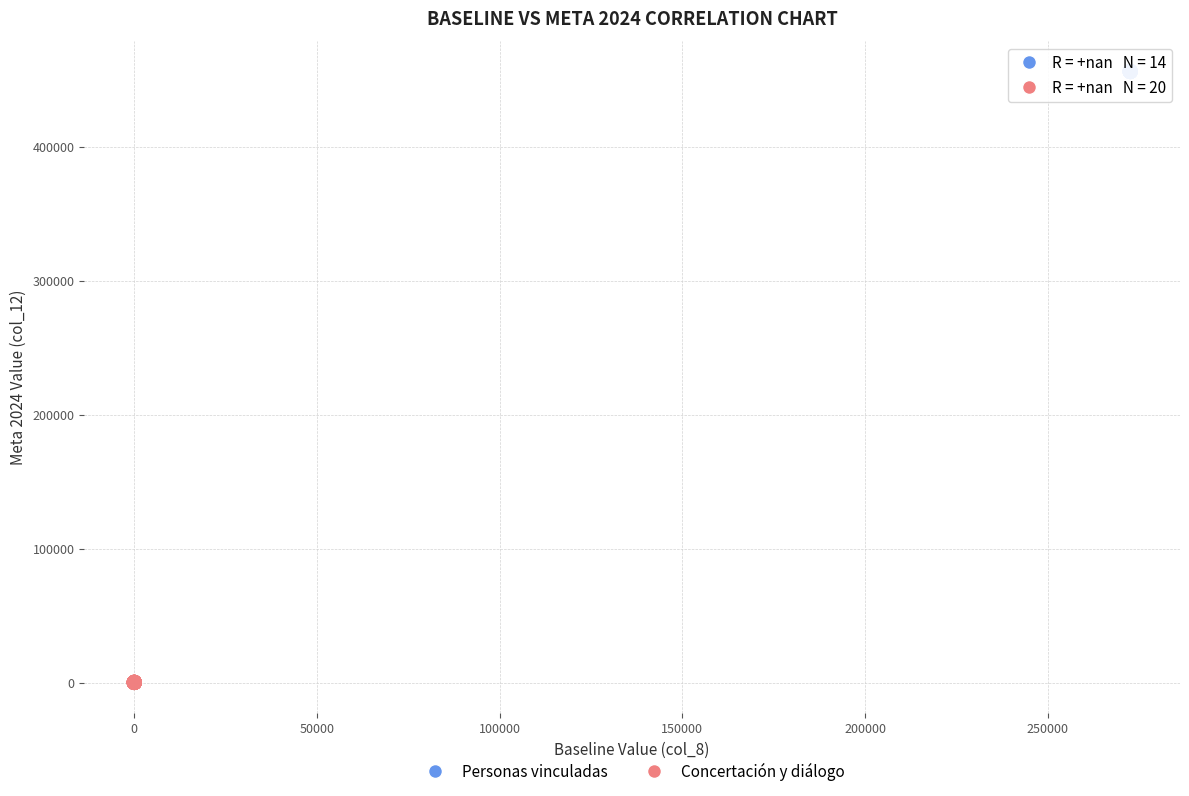

Which series contains the highest Y value?

Personas vinculadas